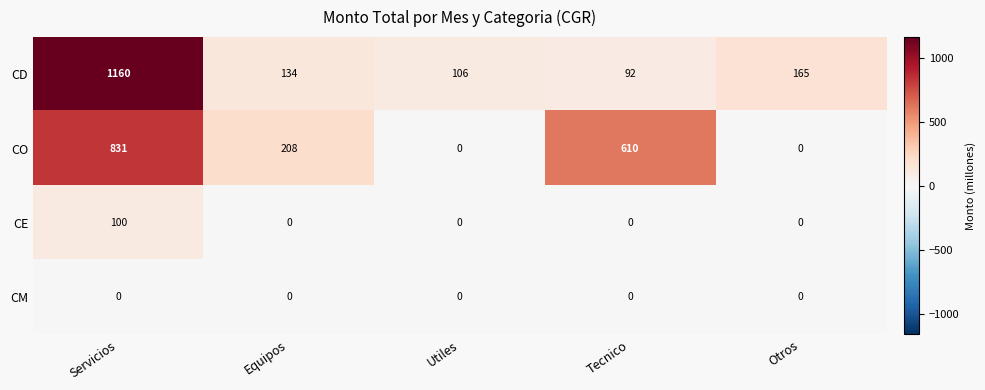

True or false: CD has a value of 418 at Servicios.

False